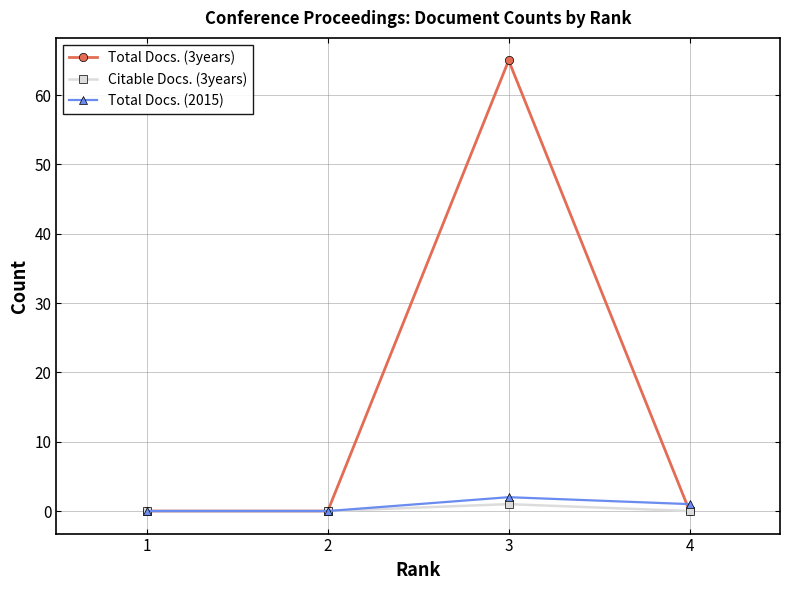

Reading left to right, list all the values displayed in this chart.

Total Docs. (3years): 0	0	65	0
Citable Docs. (3years): 0	0	1	0
Total Docs. (2015): 0	0	2	1